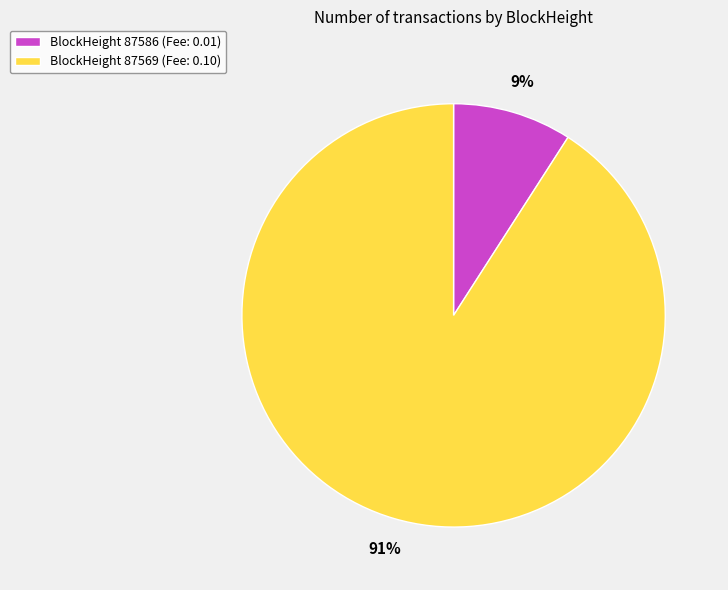

True or false: BlockHeight 87569 (Fee: 0.10) accounts for 99% of the total.

False